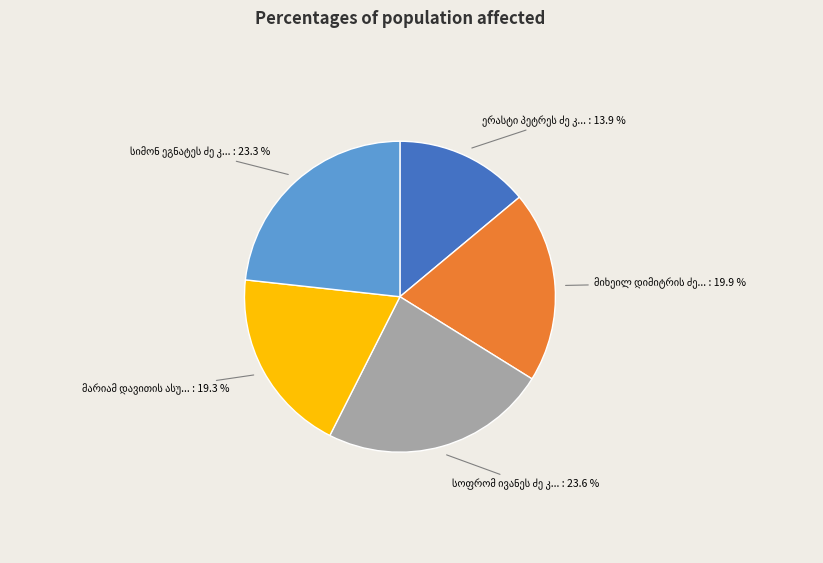

Is there a majority slice in this chart?

No